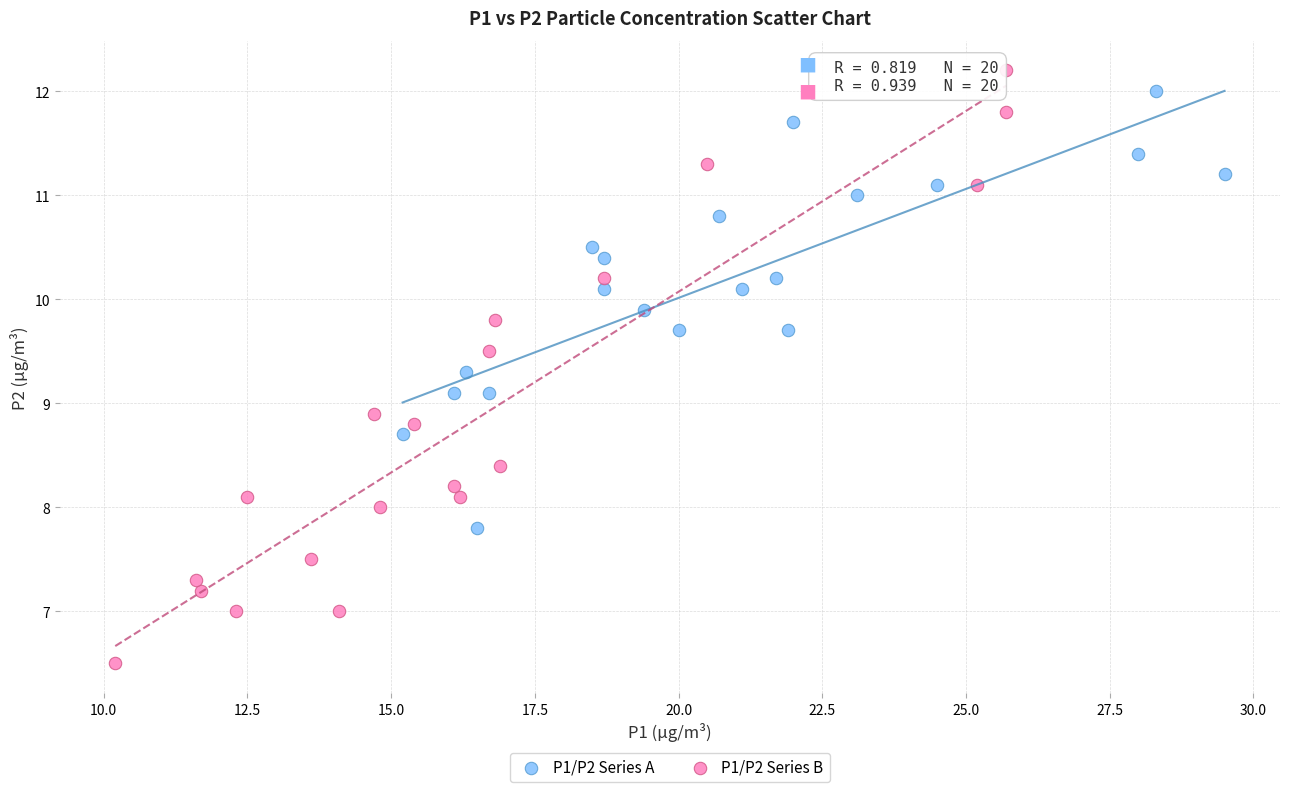

What are all the series names shown in the legend?

P1/P2 Series A, P1/P2 Series B